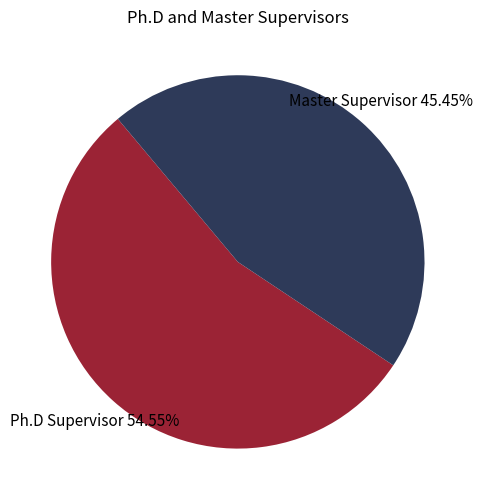

Is there any slice that represents more than half of the pie?

Yes